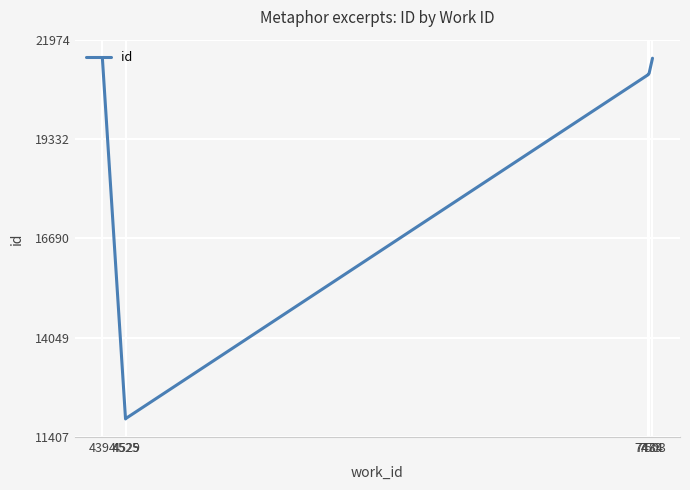

Reading left to right, transcribe all the data shown in this chart.

21490	21494	11887	11907	21044	21045	21049	21050	21082	21481